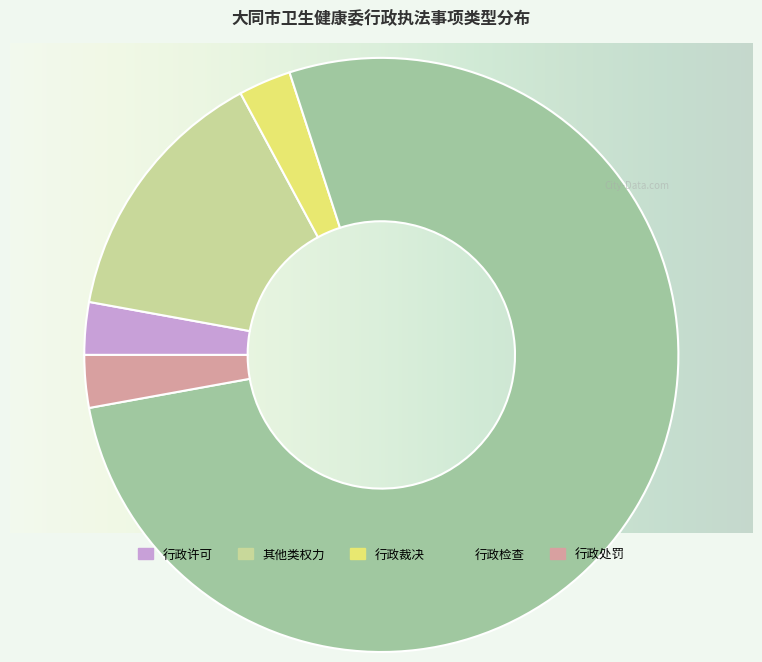

Is the sum of 行政处罚 and 行政裁决 greater than half?

No